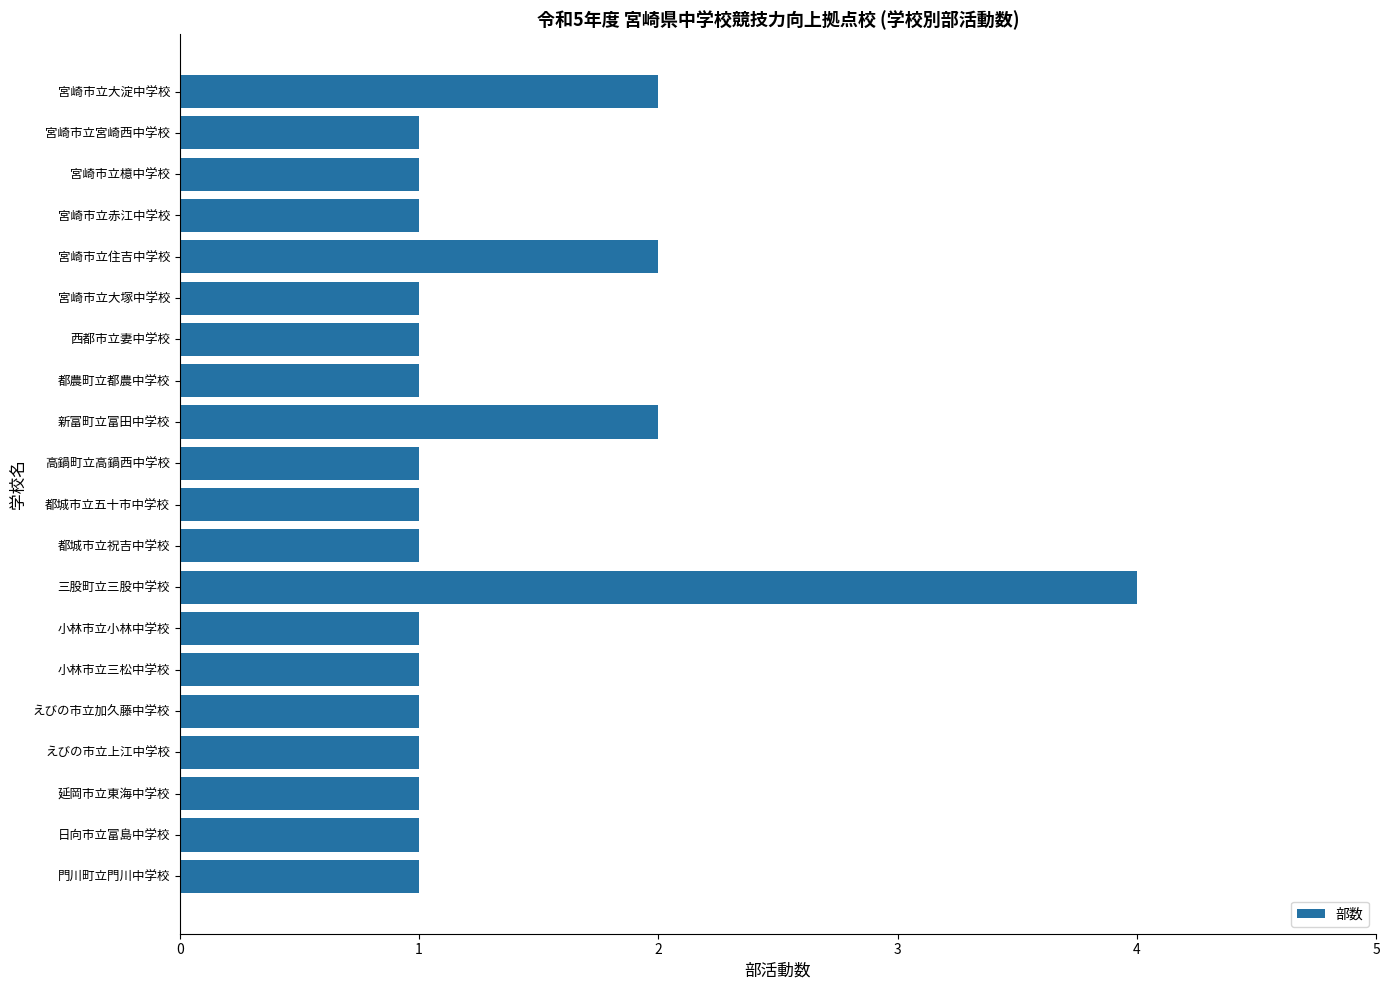

Which label corresponds to the largest value in the chart?

三股町立三股中学校